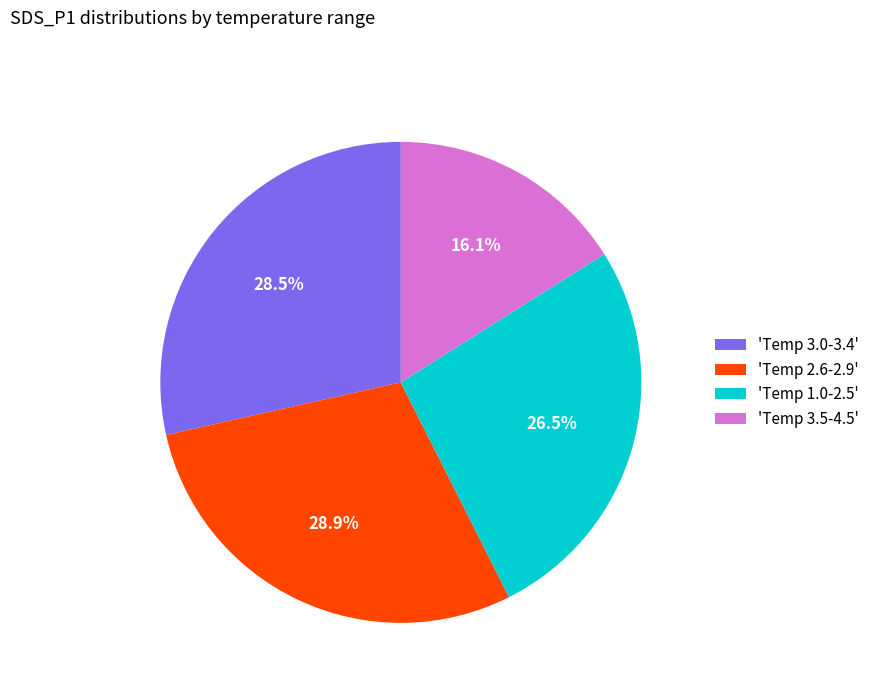

To the nearest percent, what is the difference between the largest and smallest slice percentages?

13%